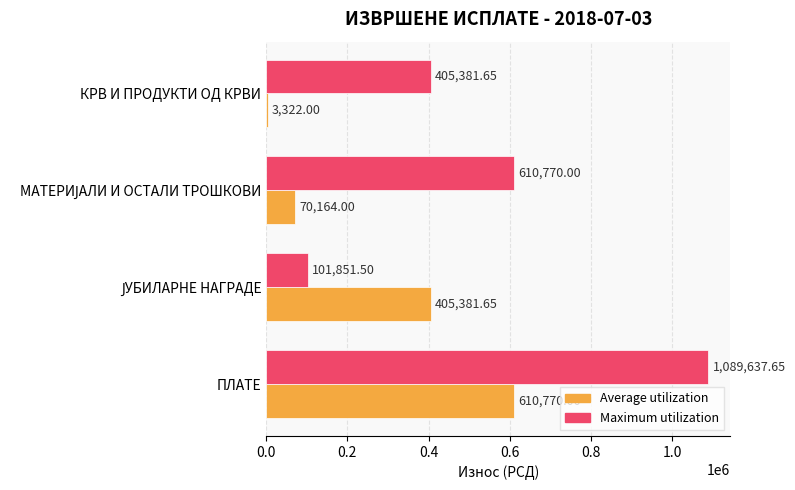

Which series has the largest total across all categories?

Maximum utilization